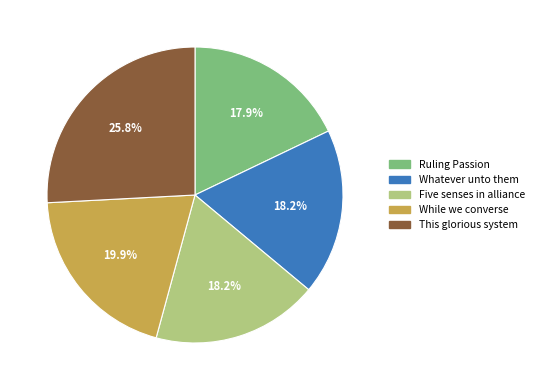

Count the number of slices in the pie.

5